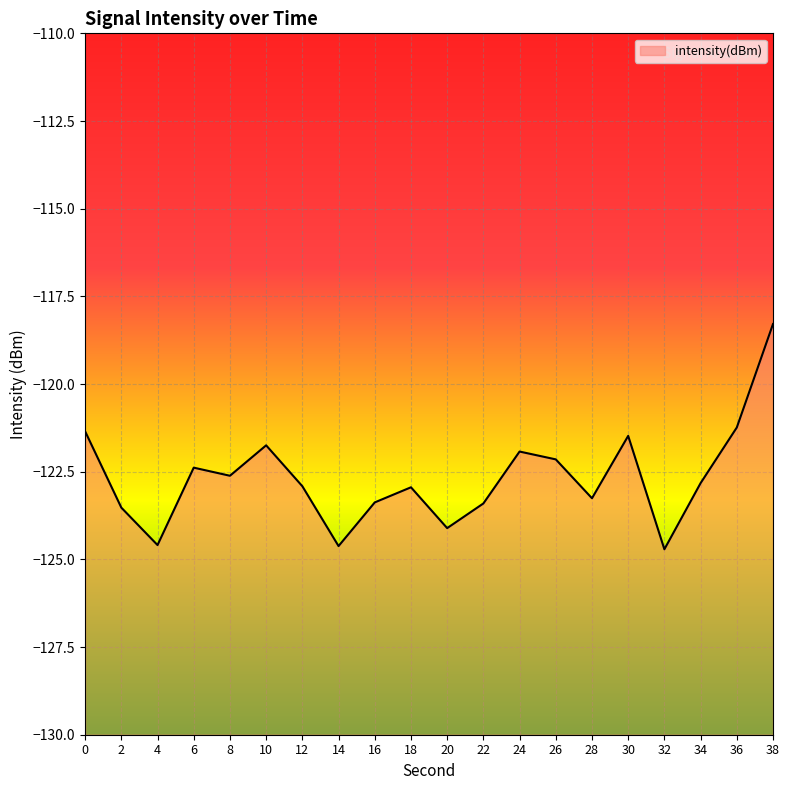

Reading left to right, list all the values displayed in this chart.

0=-121.3	2=-123.5	4=-124.6	6=-122.4	8=-122.6	10=-121.7	12=-122.9	14=-124.6	16=-123.4	18=-122.9	20=-124.1	22=-123.4	24=-121.9	26=-122.1	28=-123.3	30=-121.5	32=-124.7	34=-122.8	36=-121.2	38=-118.3